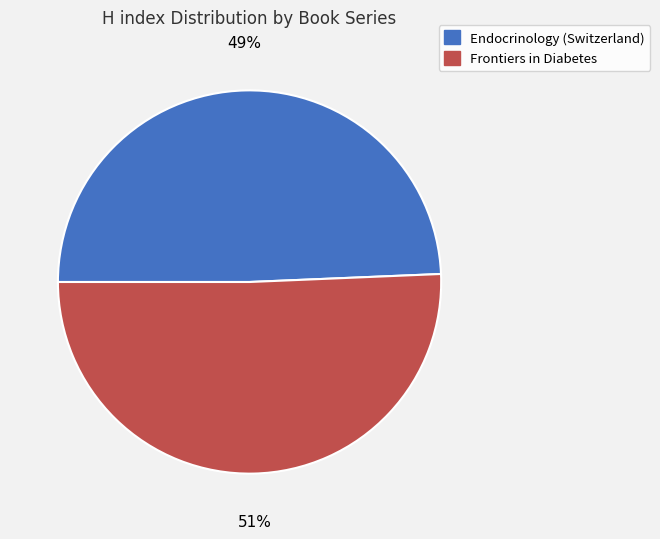

Which has a higher value, Frontiers in Diabetes or Endocrinology (Switzerland)?

Frontiers in Diabetes